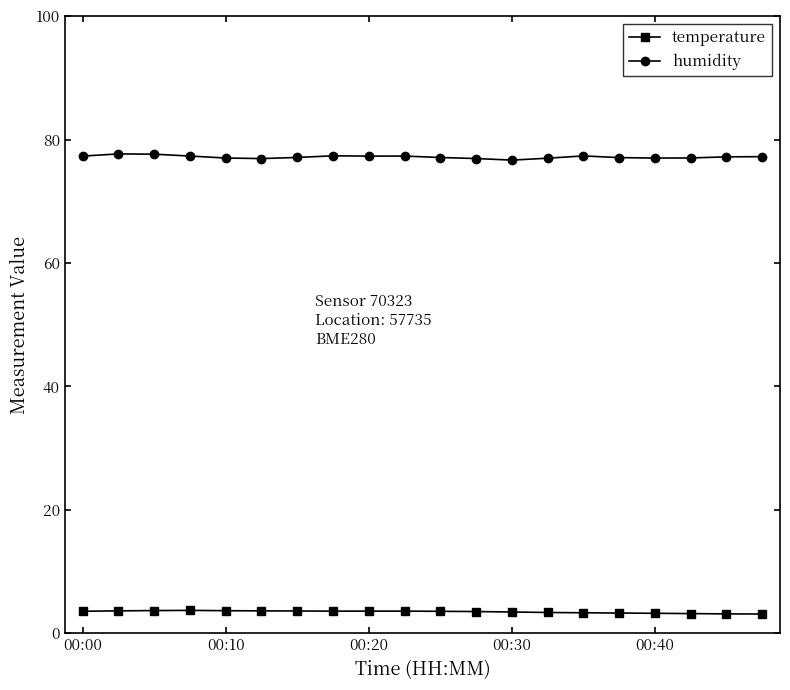

True or false: temperature and humidity cross at least once.

False